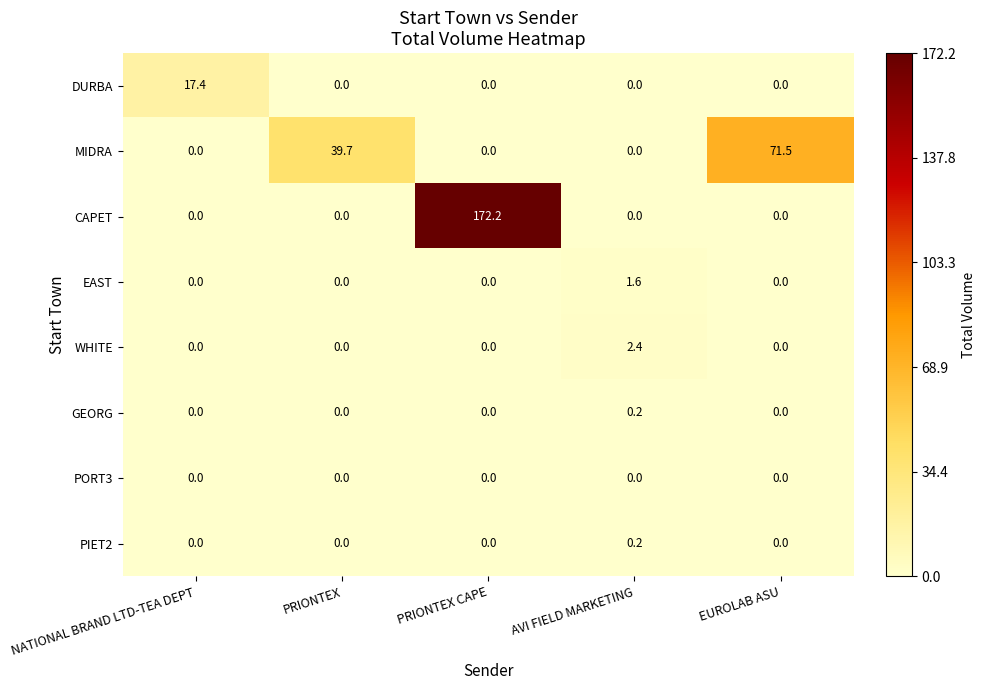

Is it true that DURBA equals -10.8 at AVI FIELD MARKETING?

False